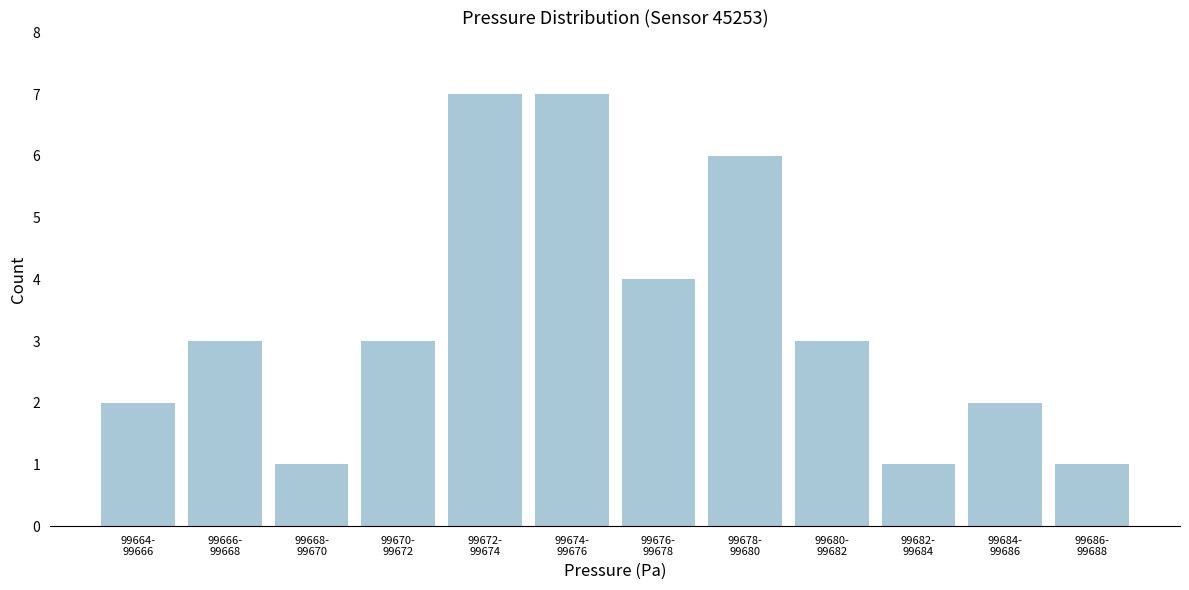

Reading left to right, extract all data points from this chart.

2	3	1	3	7	7	4	6	3	1	2	1